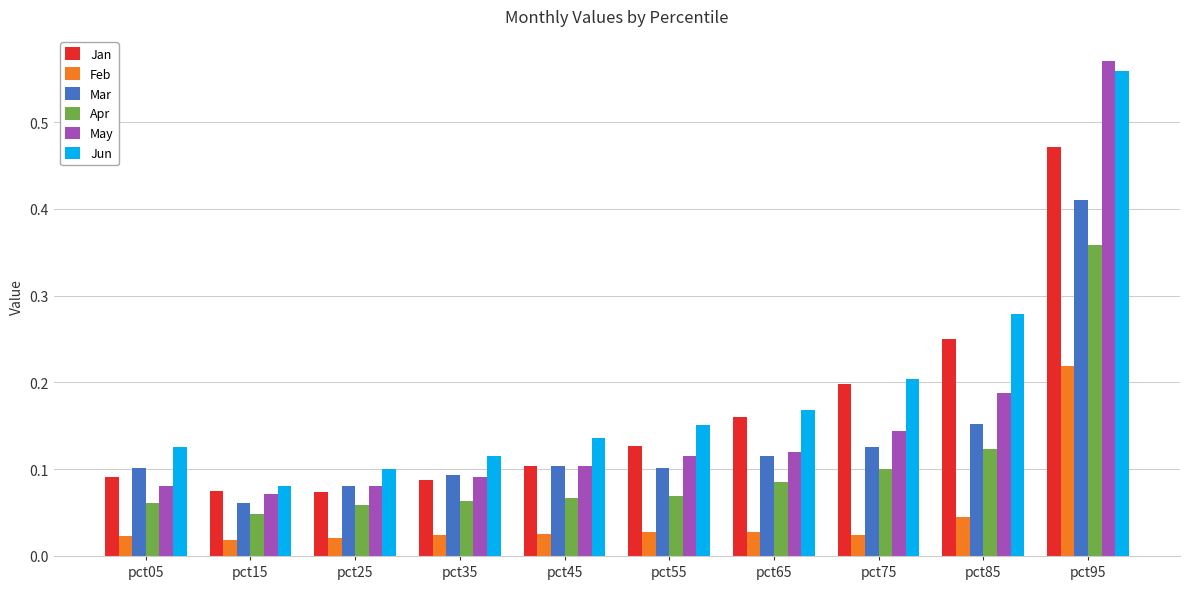

The May series shows 0.1 at pct55. True or false?

True